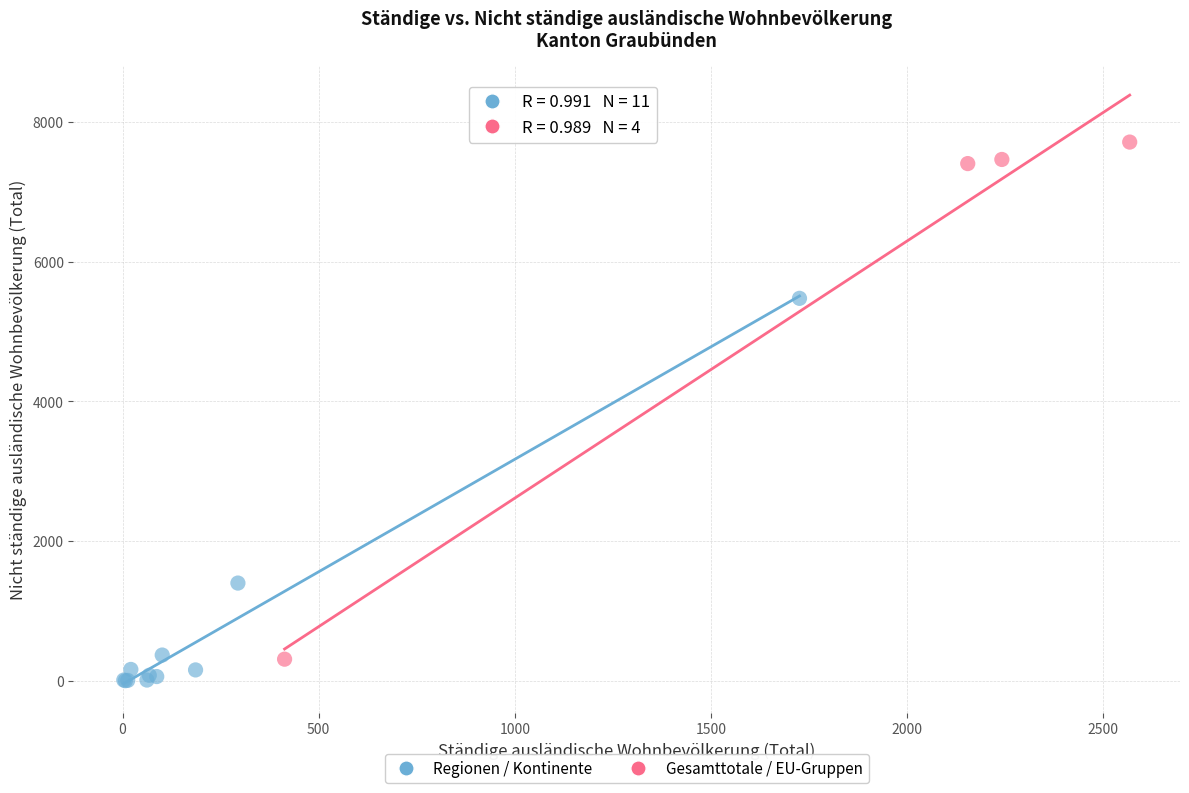

Which series has the widest spread of Y values?

Gesamttotale / EU-Gruppen